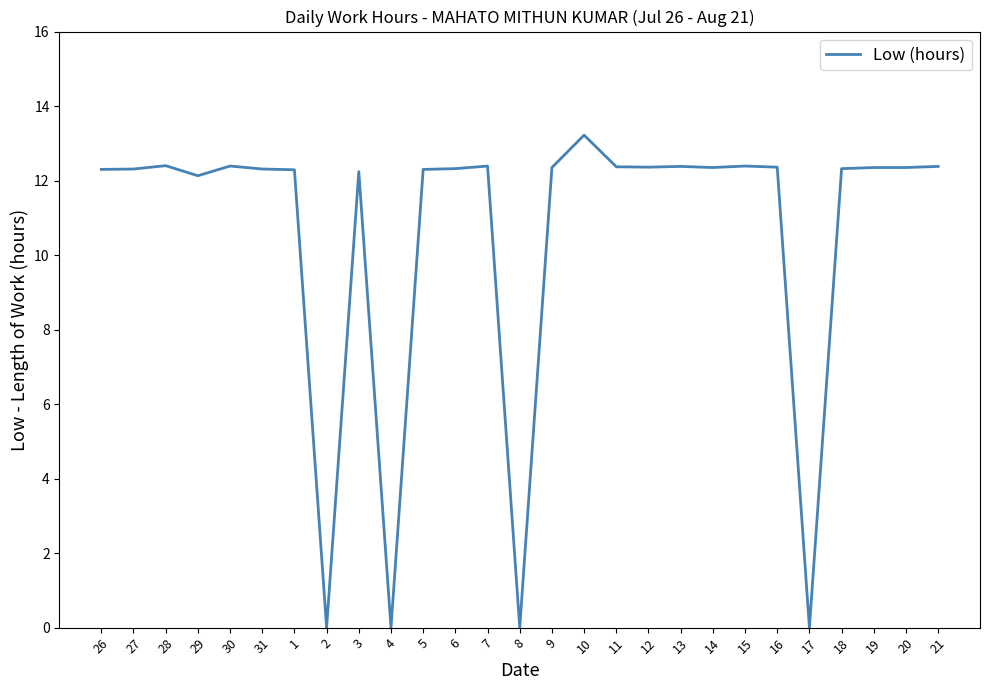

The value at 27 is 12.3. True or false?

True